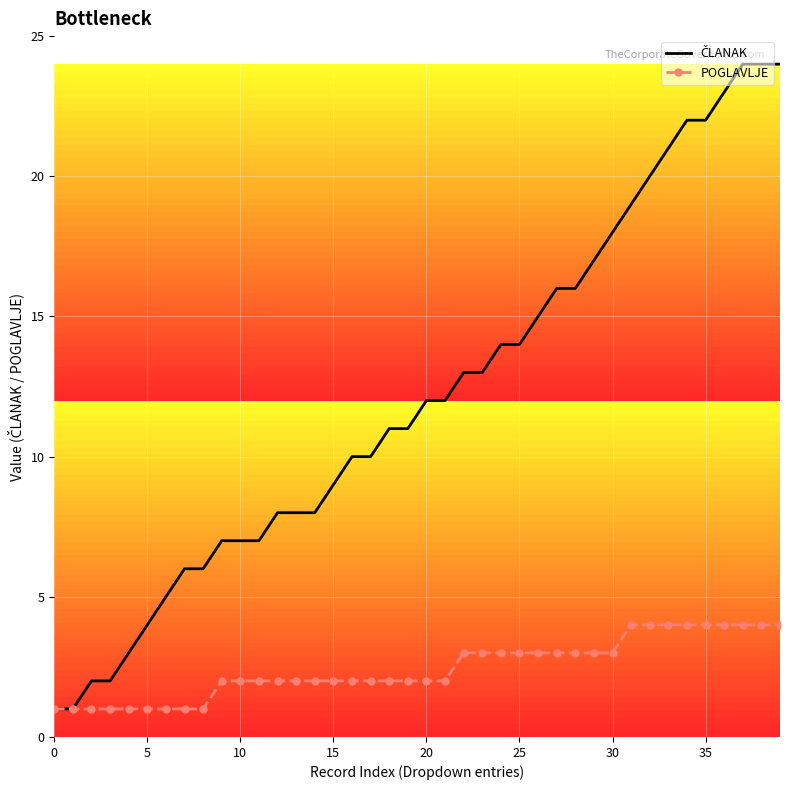

How many categories are shown in the chart?

40